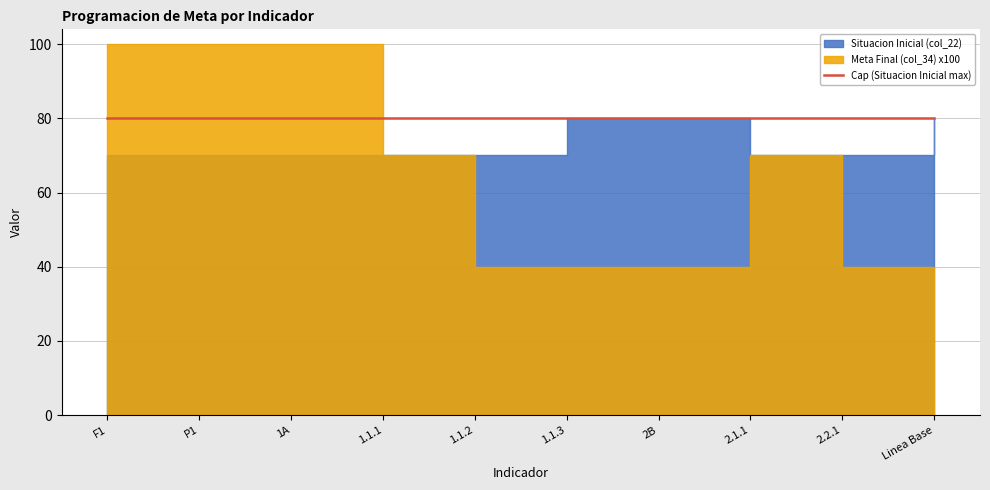

How many data points does each series have?

10